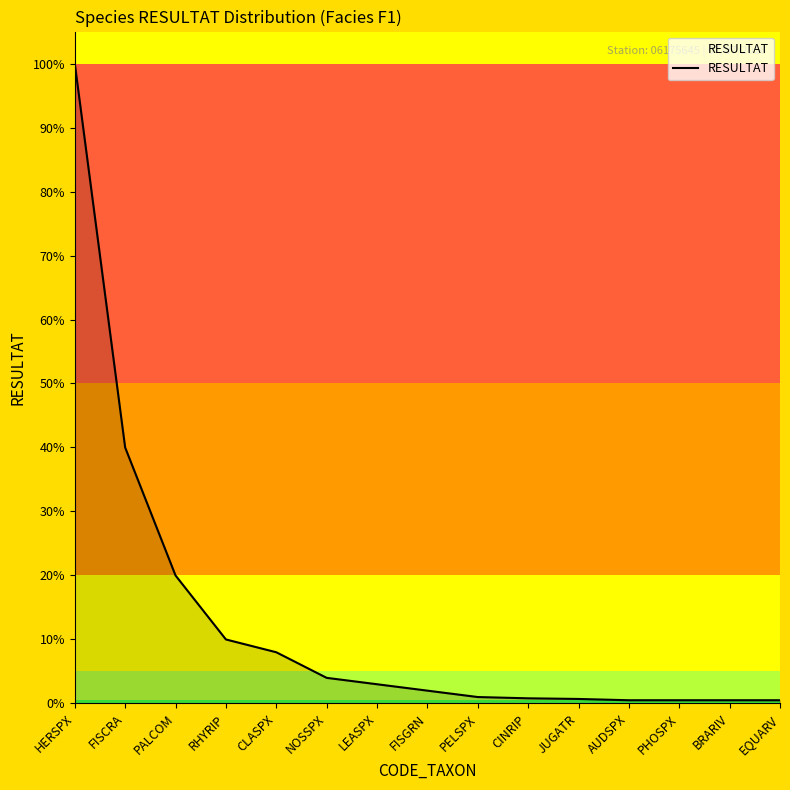

Reading left to right, list all the values displayed in this chart.

HERSPX=1.0	FISCRA=0.4	PALCOM=0.2	RHYRIP=0.1	CLASPX=0.1	NOSSPX=0.0	LEASPX=0.0	FISGRN=0.0	PELSPX=0.0	CINRIP=0.0	JUGATR=0.0	AUDSPX=0.0	PHOSPX=0.0	BRARIV=0.0	EQUARV=0.0